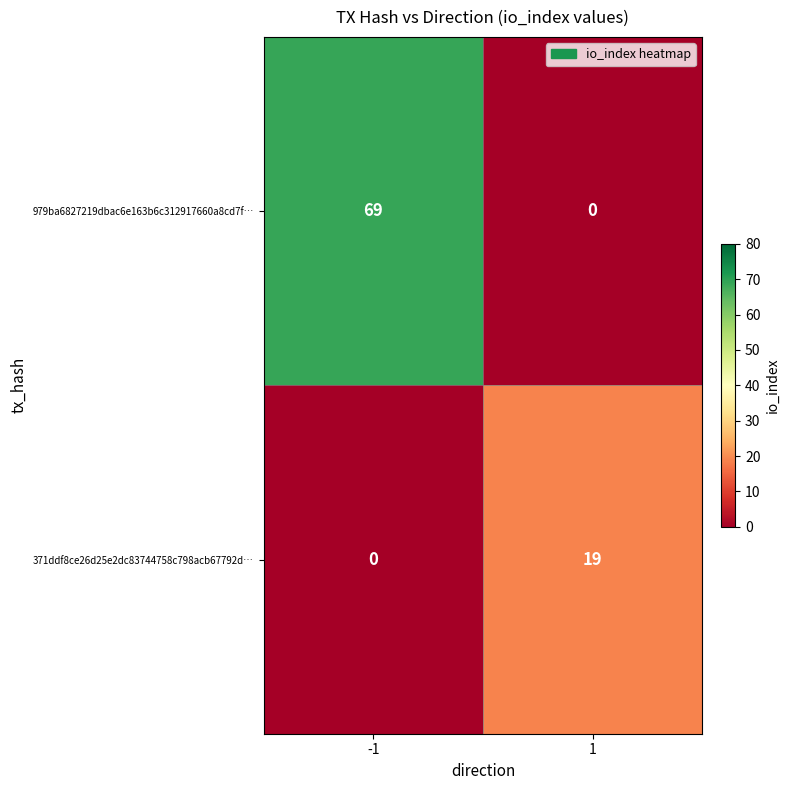

Reading right to left, extract all data points from this chart.

979ba6827219dbac6e163b6c312917660a8cd7f…: 1=0	-1=69
371ddf8ce26d25e2dc83744758c798acb67792d…: 1=19	-1=0